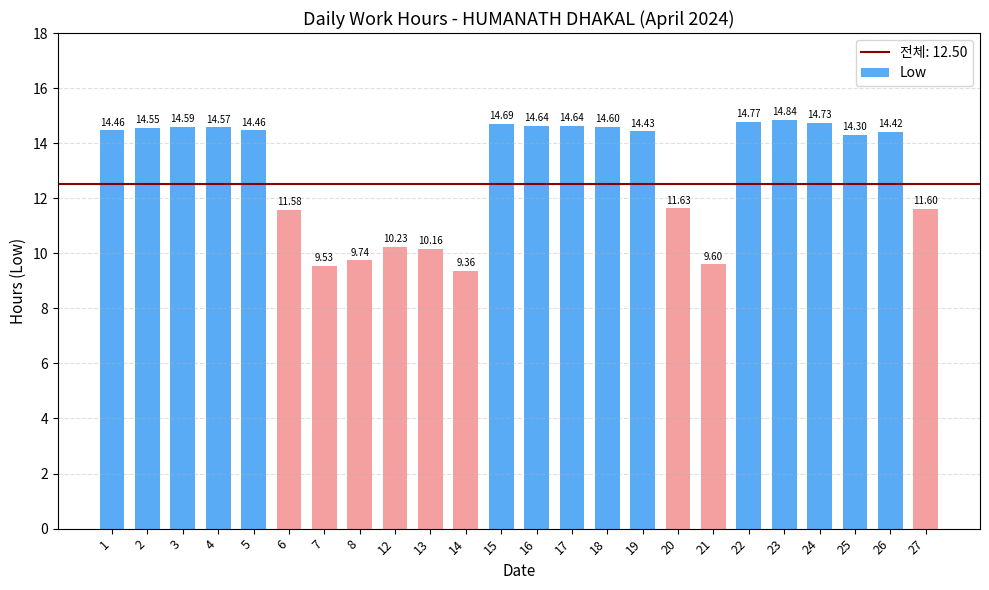

What is the difference between the maximum and second lowest values?

5.3